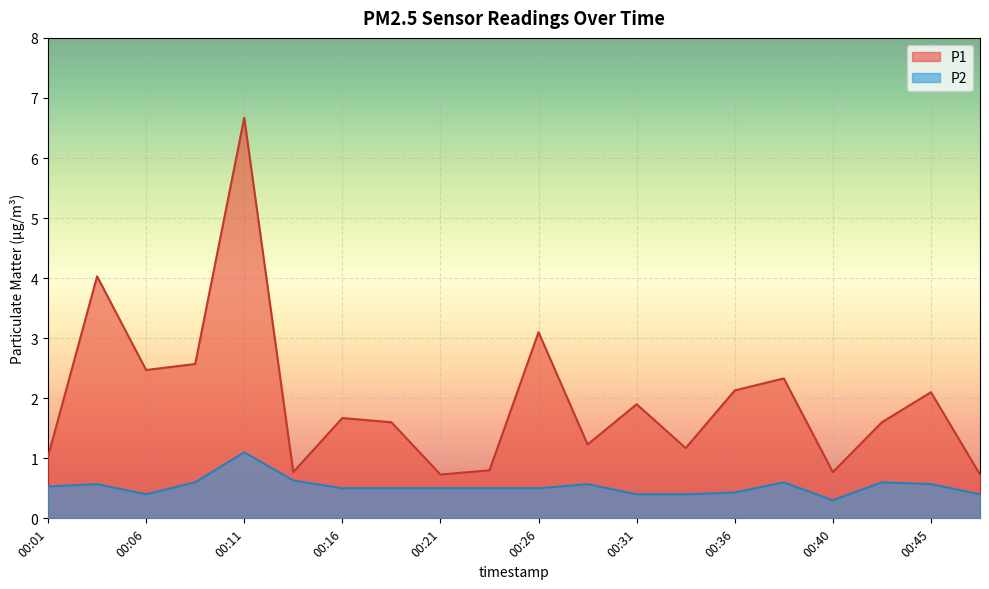

Does the chart display data point markers on the line(s)?

No